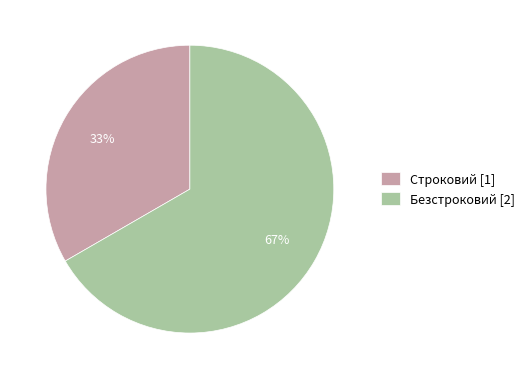

Do Безстроковий [2] and Строковий [1] together represent more than half of the pie?

Yes